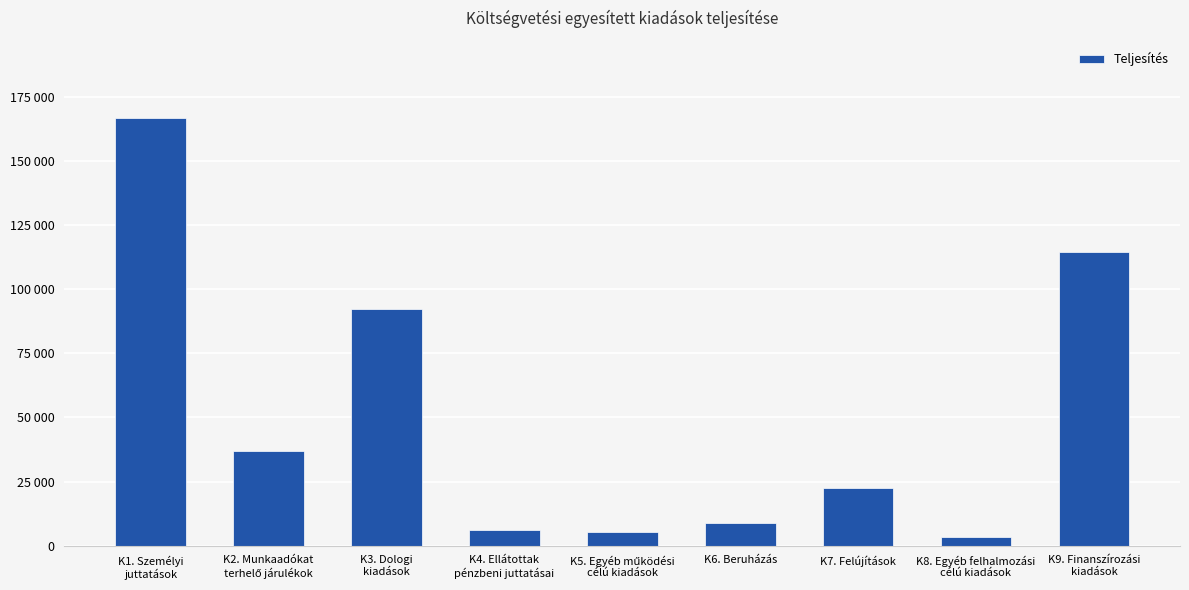

List the labels in order of value, largest first.

K1. Személyi
juttatások, K9. Finanszírozási
kiadások, K3. Dologi
kiadások, K2. Munkaadókat
terhelő járulékok, K7. Felújítások, K6. Beruházás, K4. Ellátottak
pénzbeni juttatásai, K5. Egyéb működési
célú kiadások, K8. Egyéb felhalmozási
célú kiadások